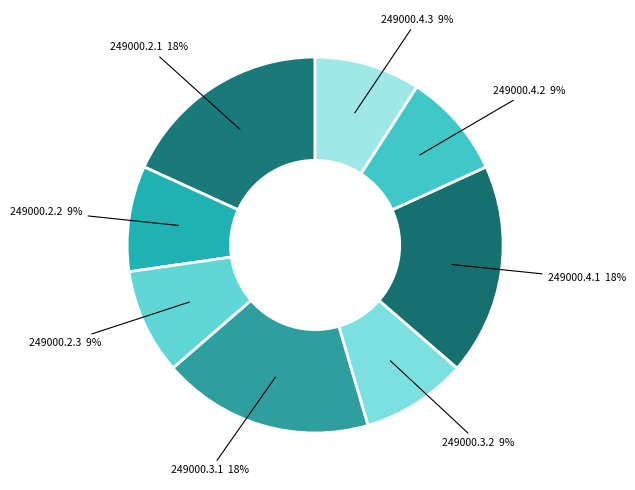

Does any single category account for the majority?

No